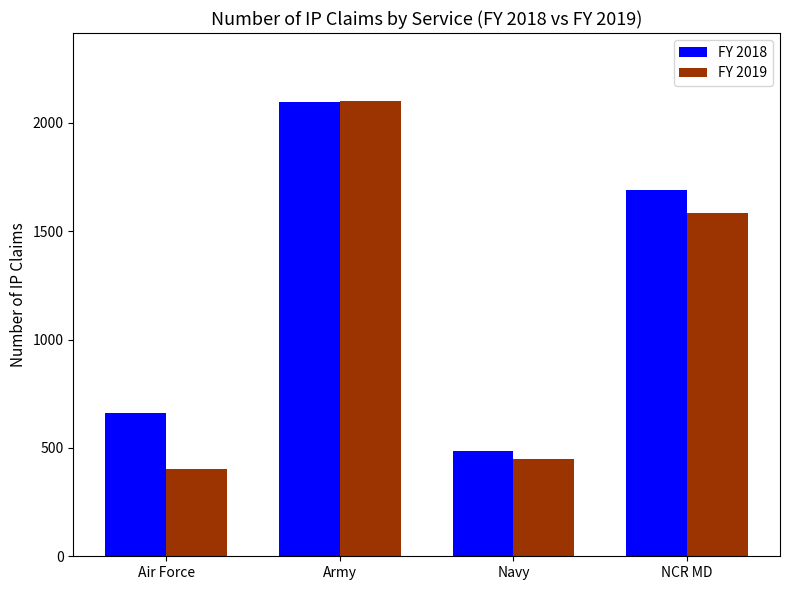

Which category has the highest value across all series?

Army